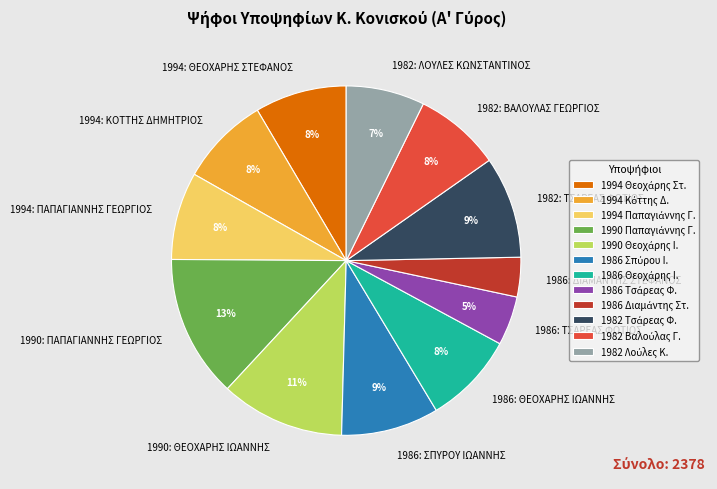

The 1994: ΚΟΤΤΗΣ ΔΗΜΗΤΡΙΟΣ slice represents 22% of the pie. True or false?

False